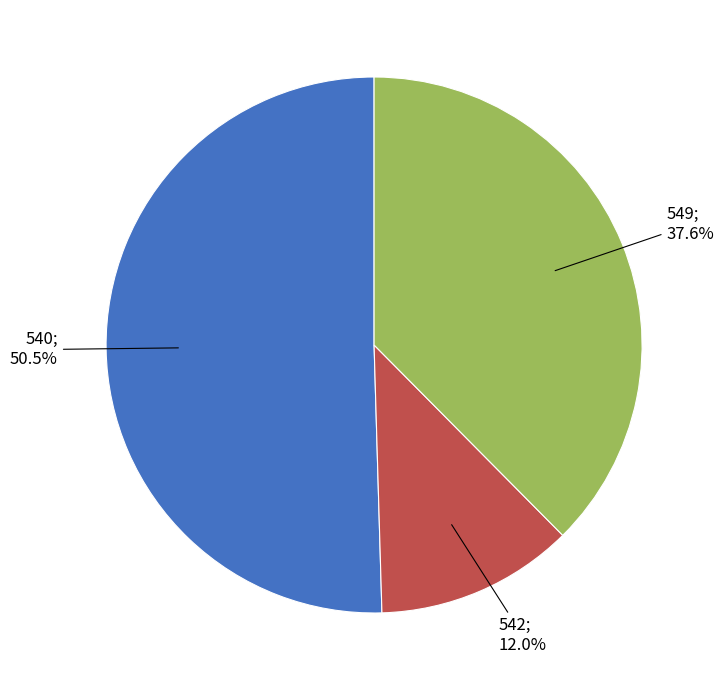

Is there a majority slice in this chart?

Yes